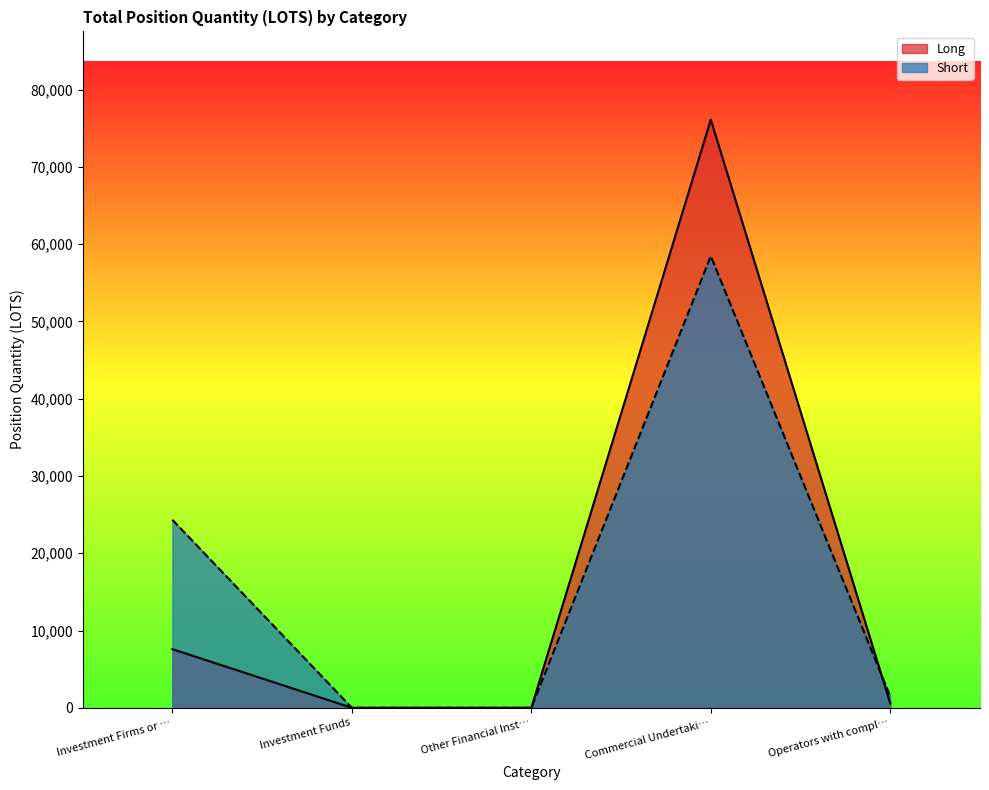

How many interior local peaks does the Short series have?

1